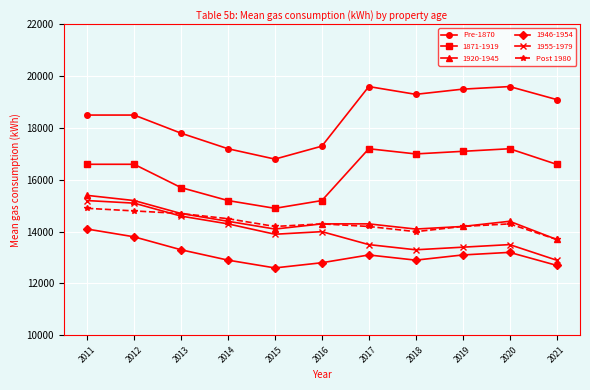

What is the total value across all series at 2013?

90800